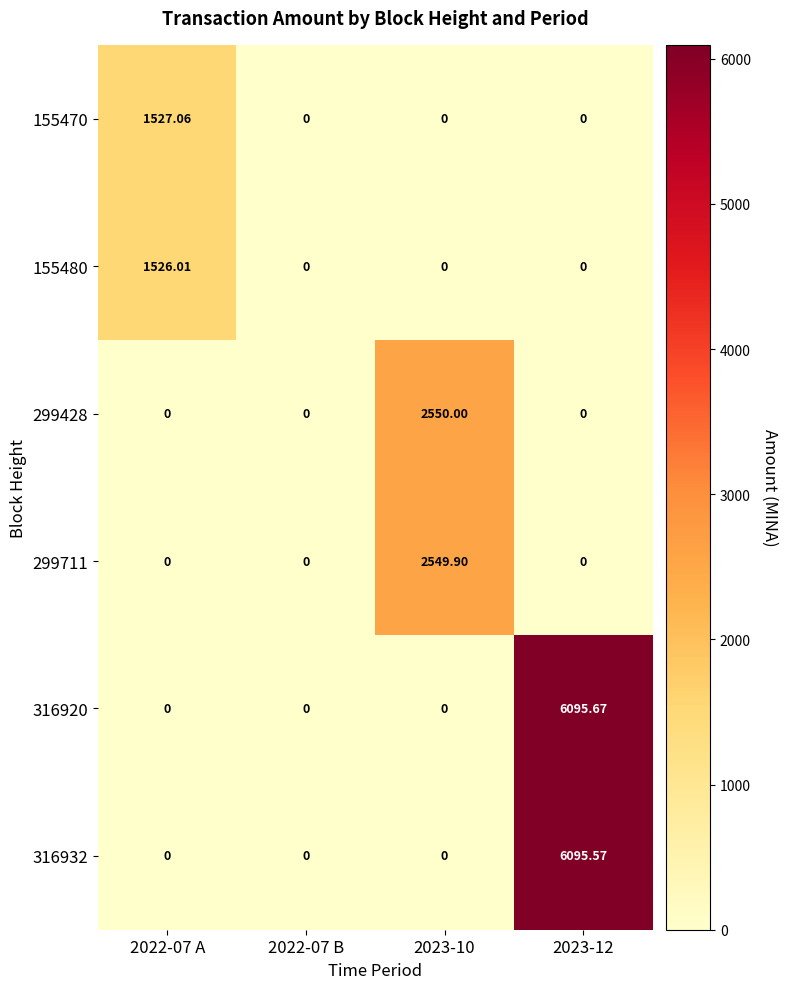

At how many categories does at least one series exceed 2855?

1